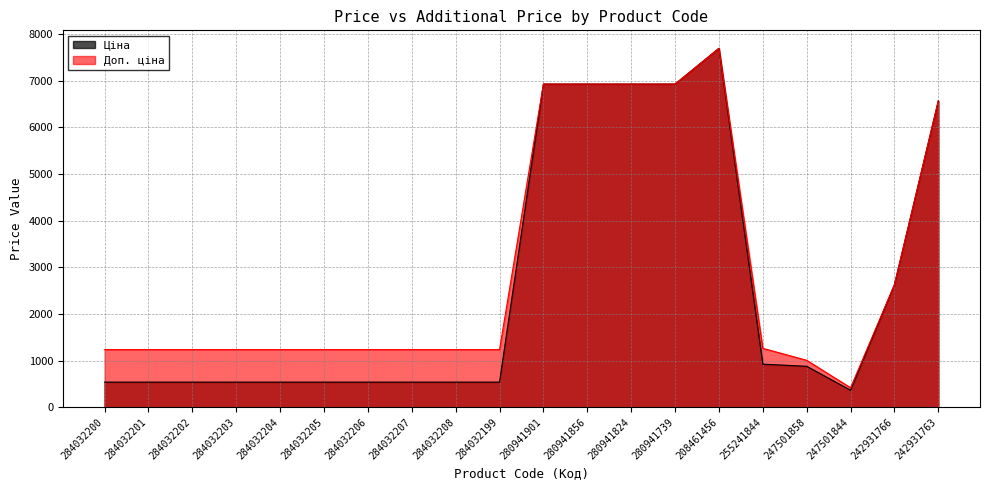

What is the difference between the Ціна values at 242931766 and 280941824?

4298.1